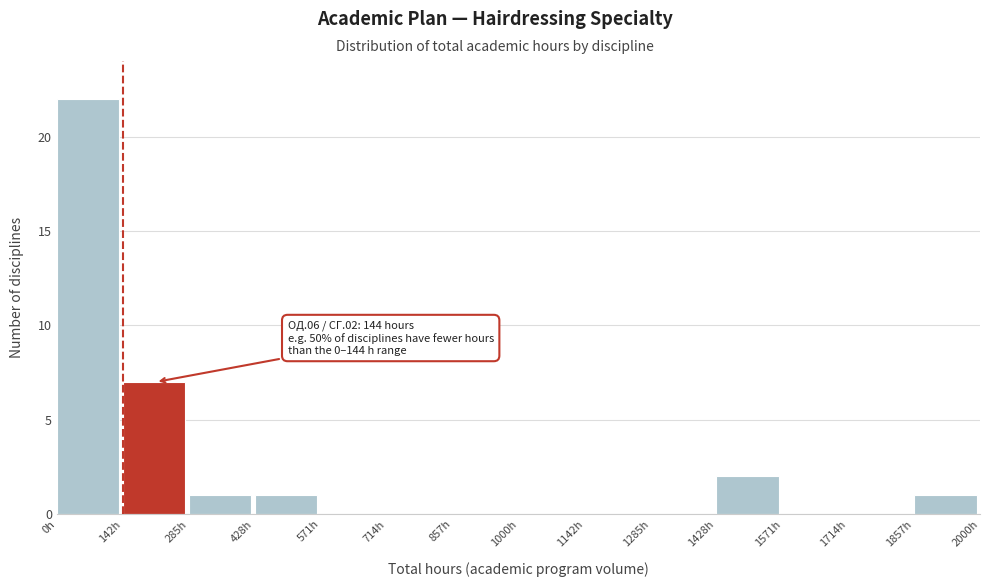

Which range on the x-axis has the tallest bar?

0 to 140